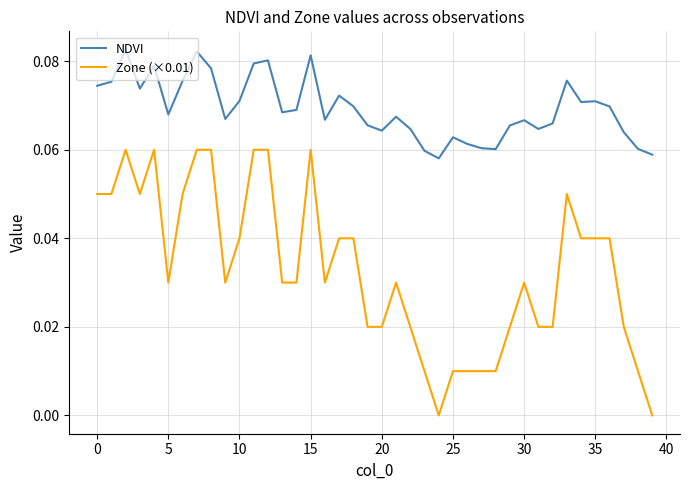

List the series in order of their peak value, lowest first.

Zone (×0.01), NDVI